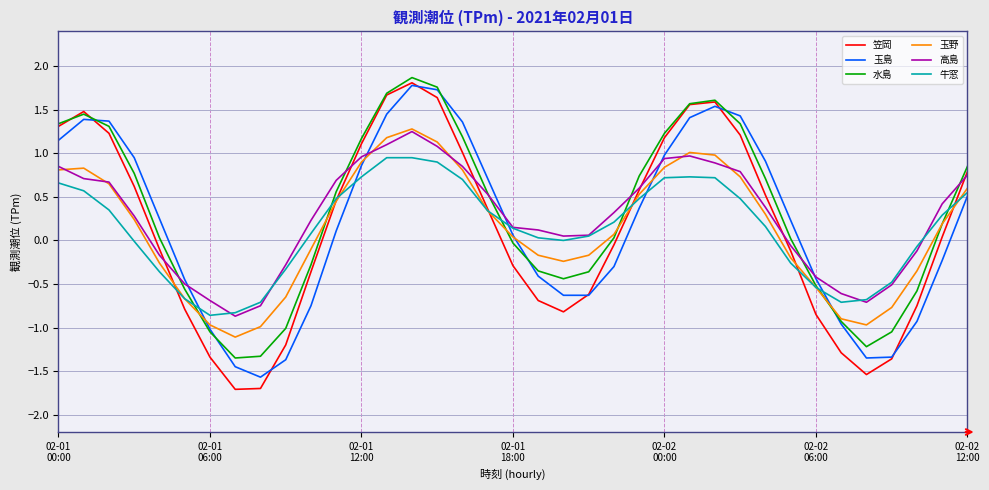

Which series has the widest spread of values?

笠岡